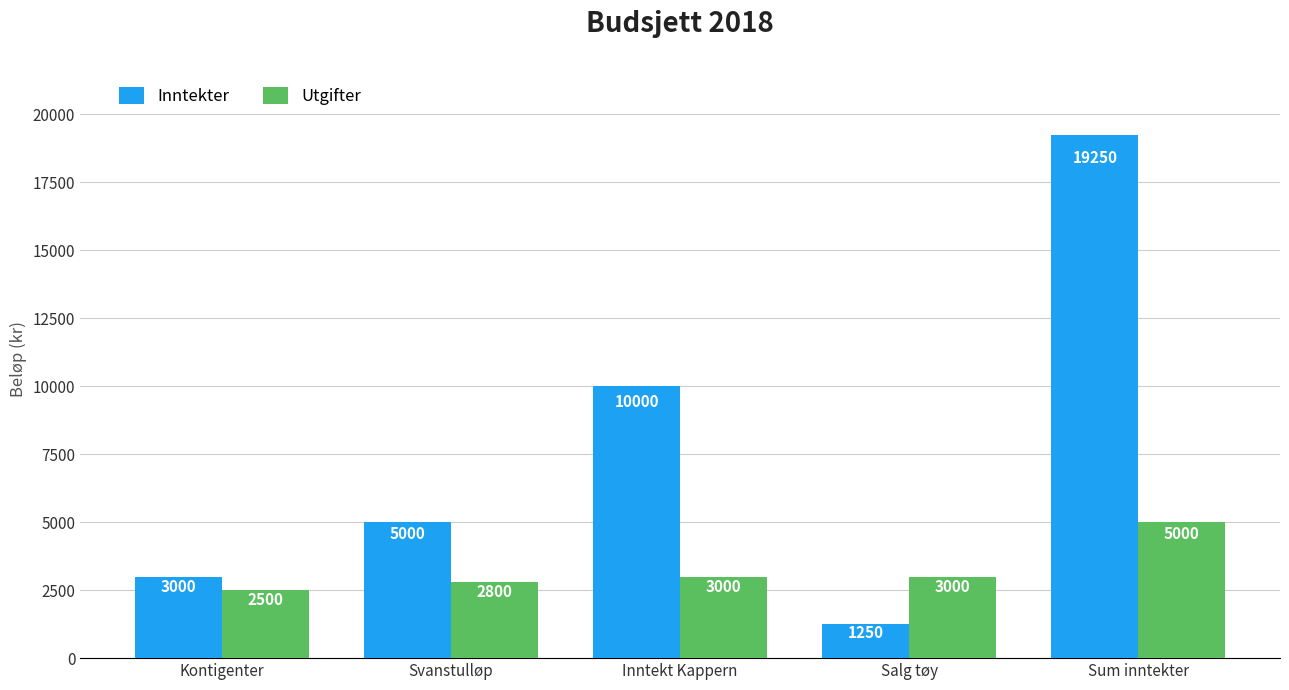

How many categories are shown in the chart?

5